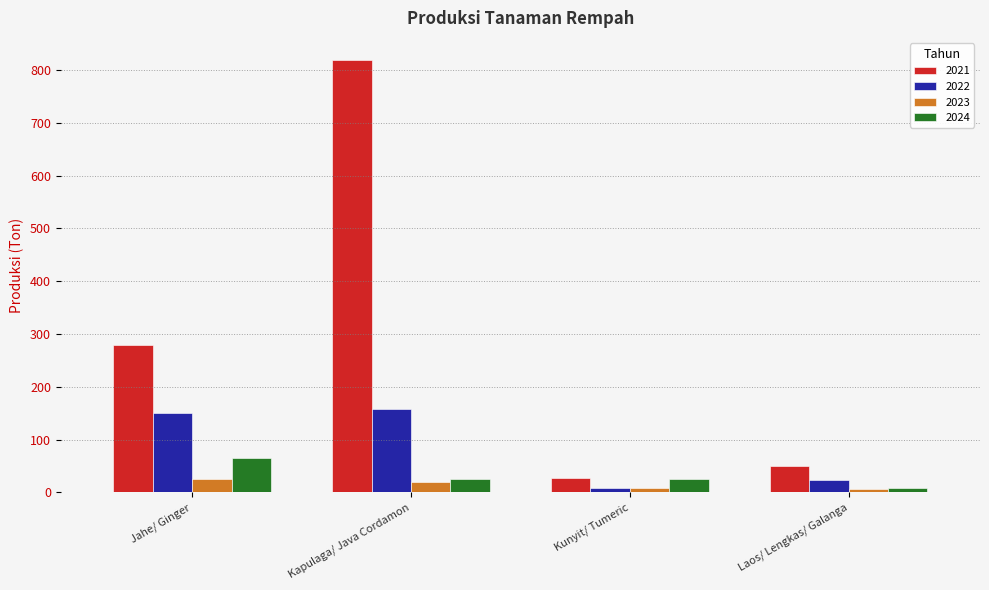

How many values in the 2023 series exceed 19?

2